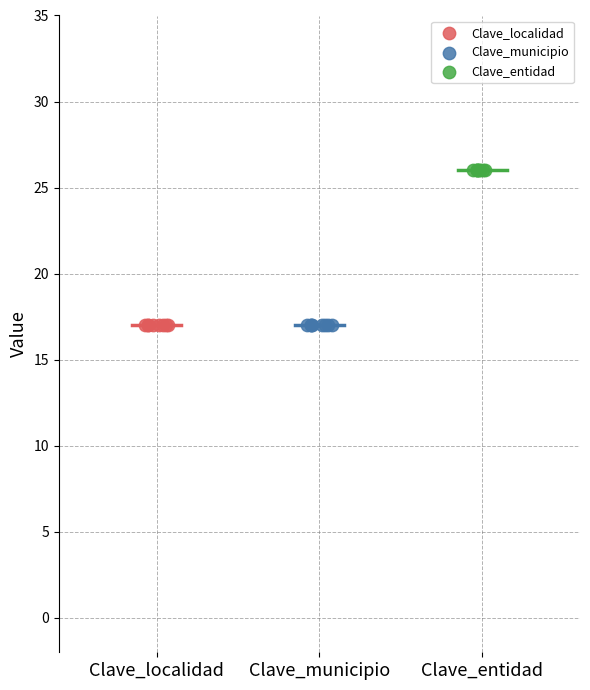

Which series reaches the maximum Y coordinate?

Clave_entidad